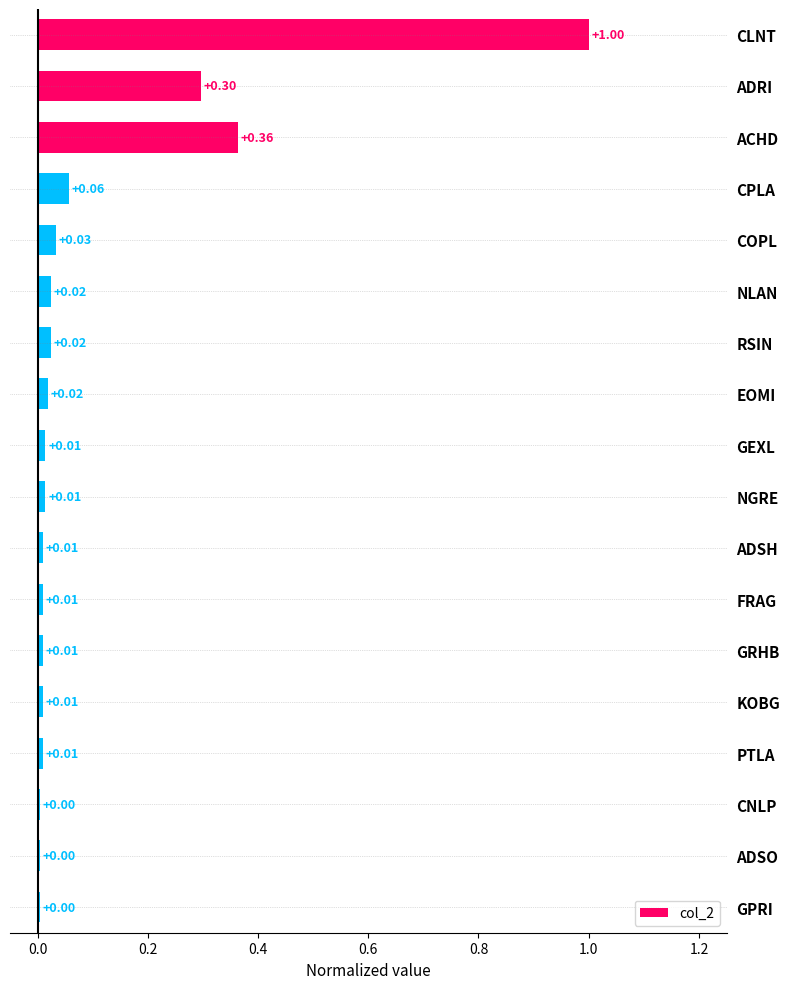

What is the label of the 10th bar from the bottom?

GEXL